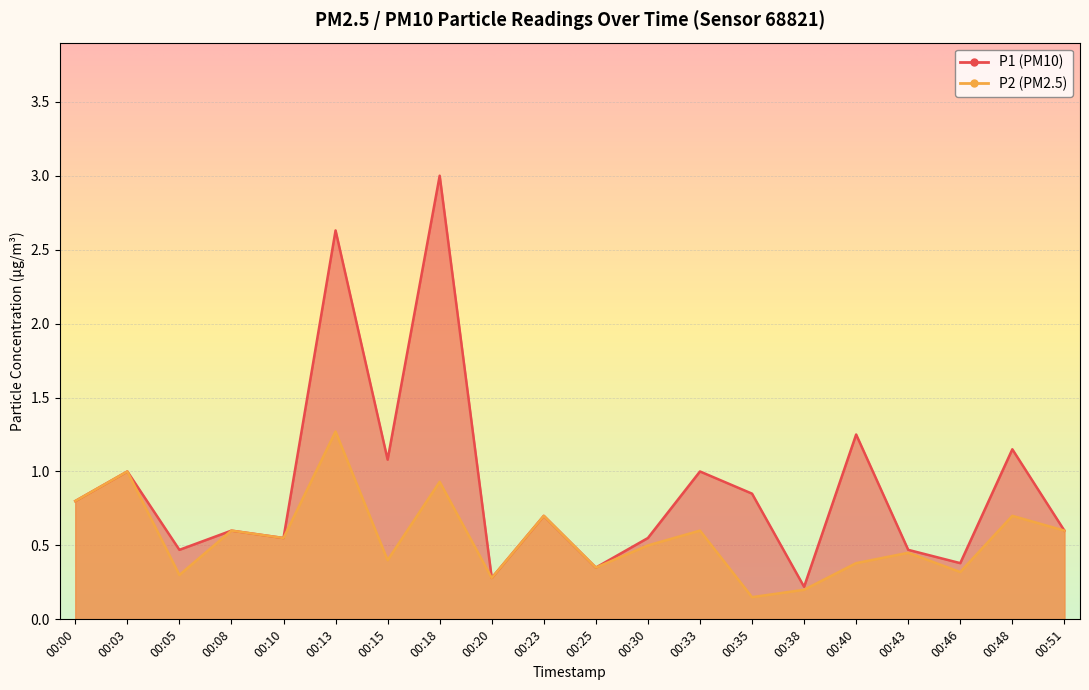

The value of P2 at 00:38 is 0.3. True or false?

False